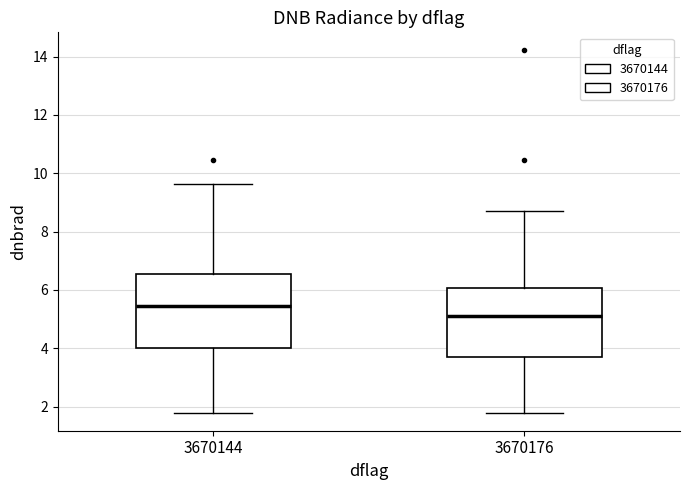

Reading left to right, read every box against the y-axis: the position of its median line, the range the box covers, and the ends of its whiskers. The values are not printed on the chart, so give them approximately, as read against the axis.

3670144: median 5.4, box 4.0 to 6.6, whiskers 1.8 to 9.6
3670176: median 5.2, box 3.8 to 6.0, whiskers 1.8 to 8.8